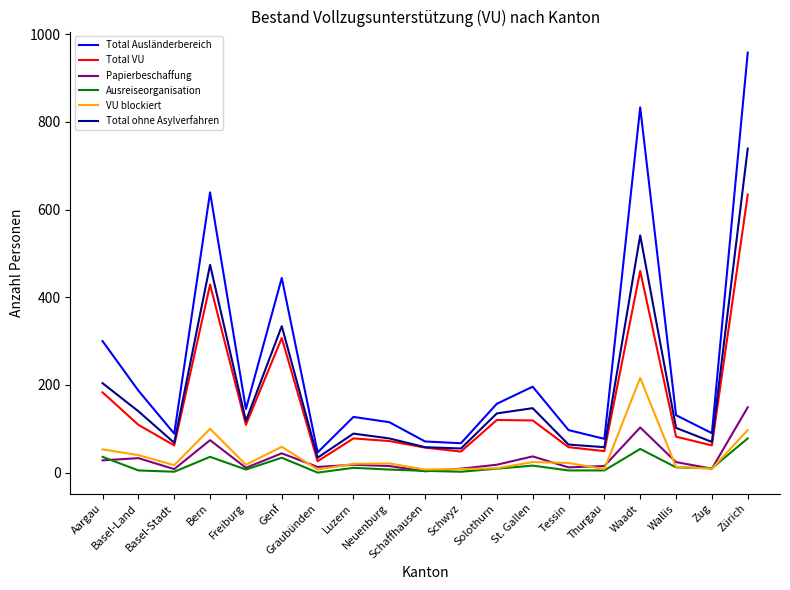

True or false: Ausreiseorganisation and Total VU cross at least once.

False